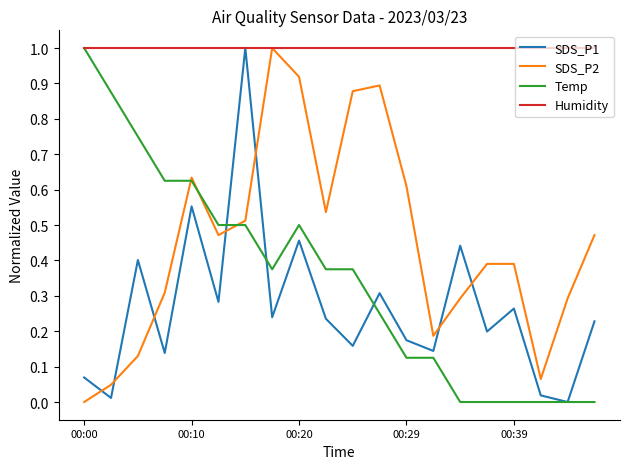

Which series has the largest total across all categories?

Humidity